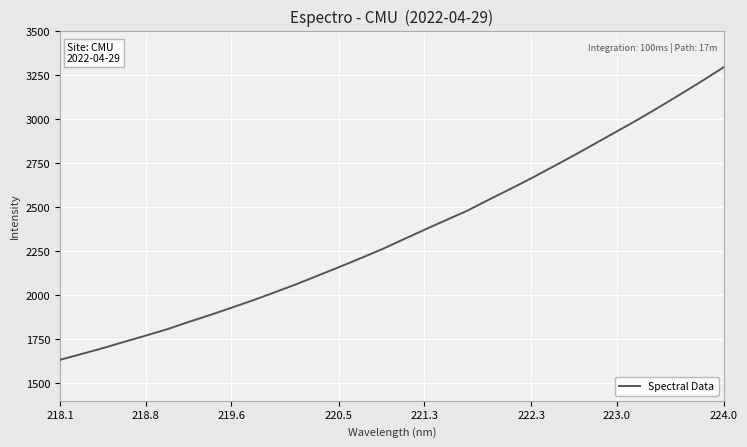

What is the difference between the maximum and minimum values?

1660.7